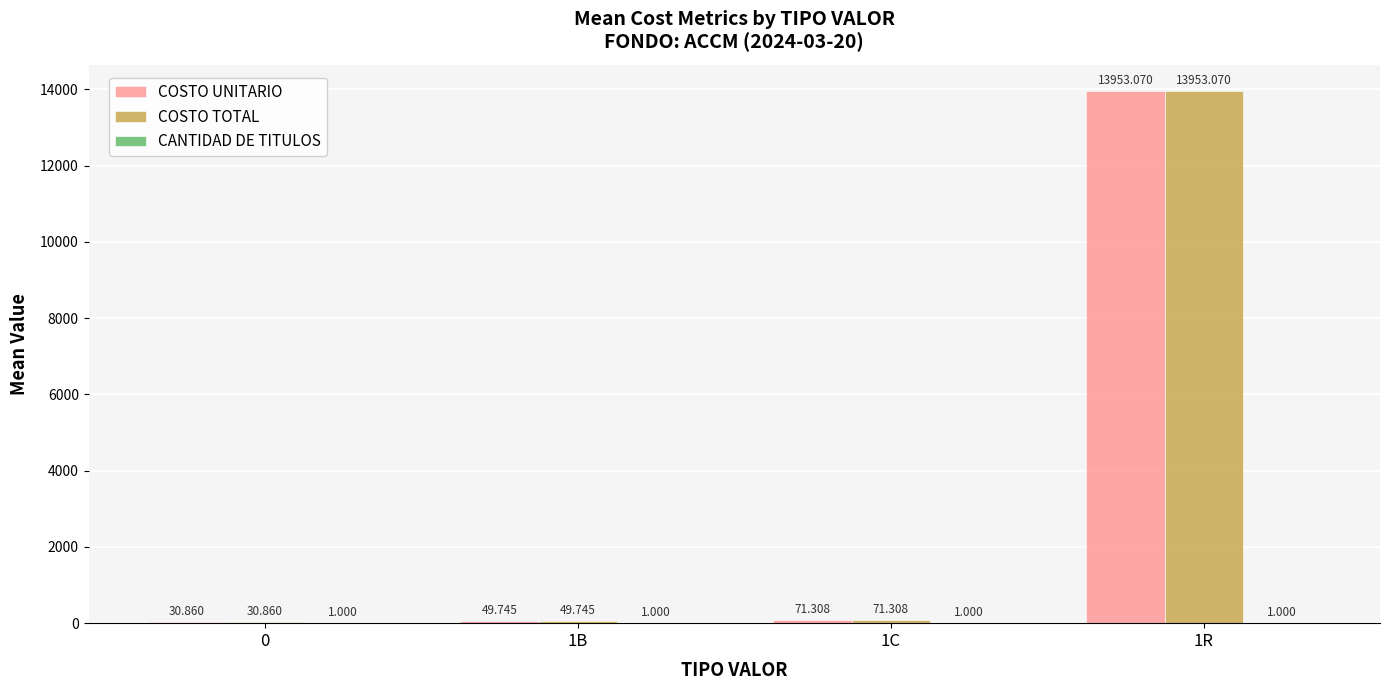

The value of COSTO UNITARIO at 1R is 13953.1. True or false?

True